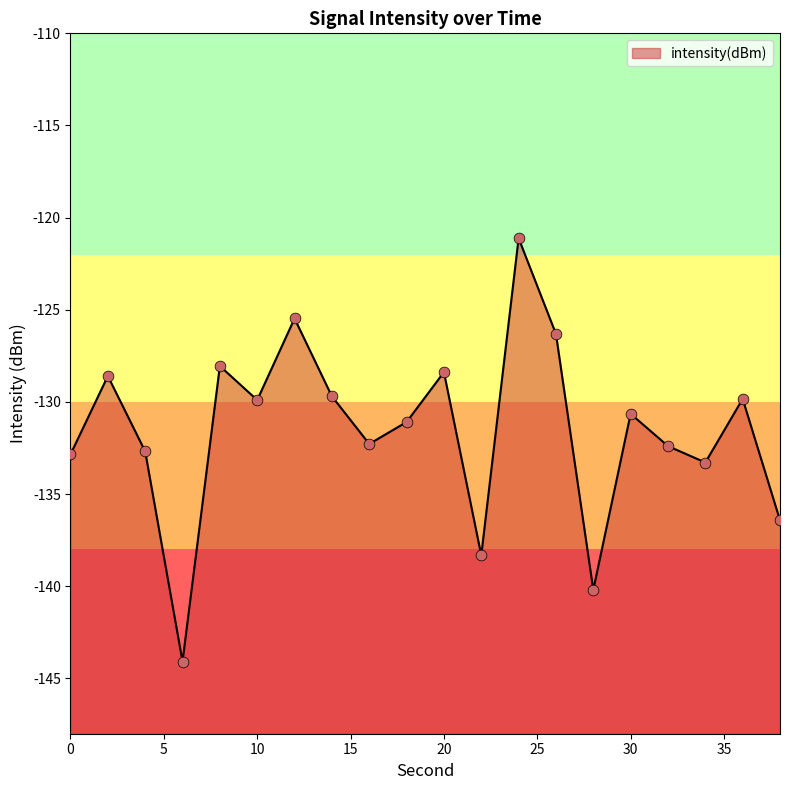

Which has a higher value, 18 or 32?

18